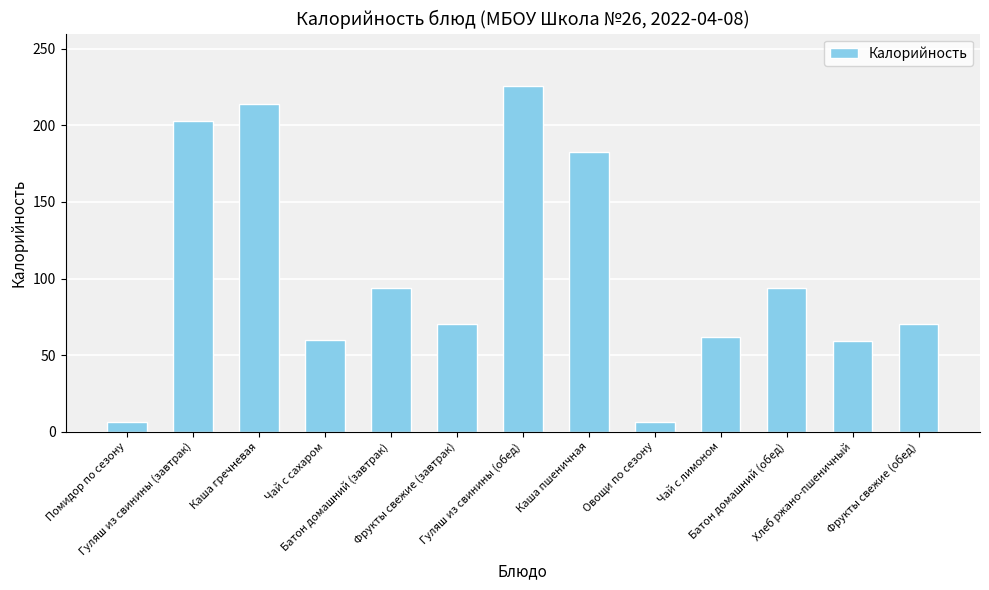

How many data points are less than 70?

5